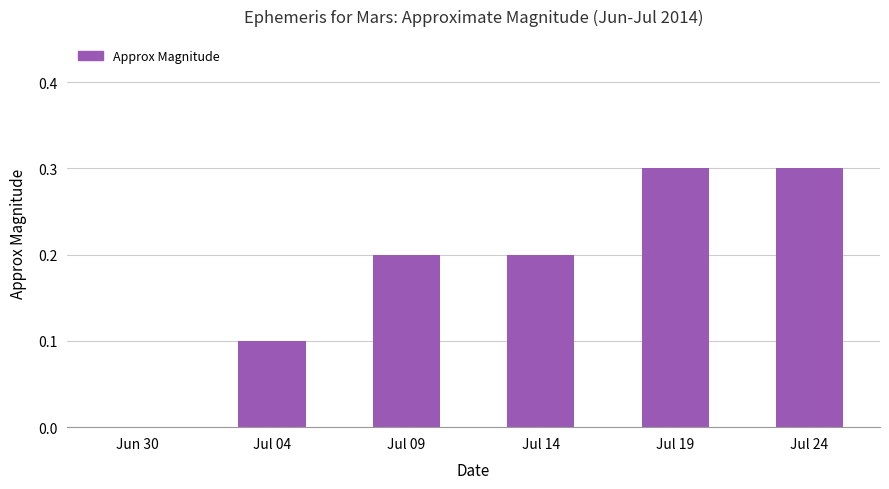

Count the values in the range 0 to 1.

6